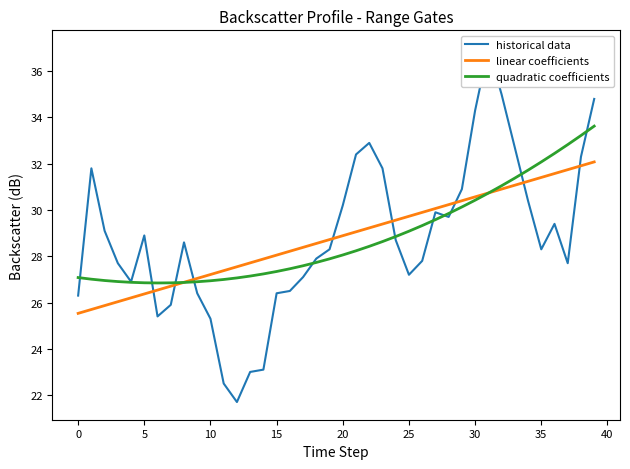

What is the label of the 8th point from the right?

32